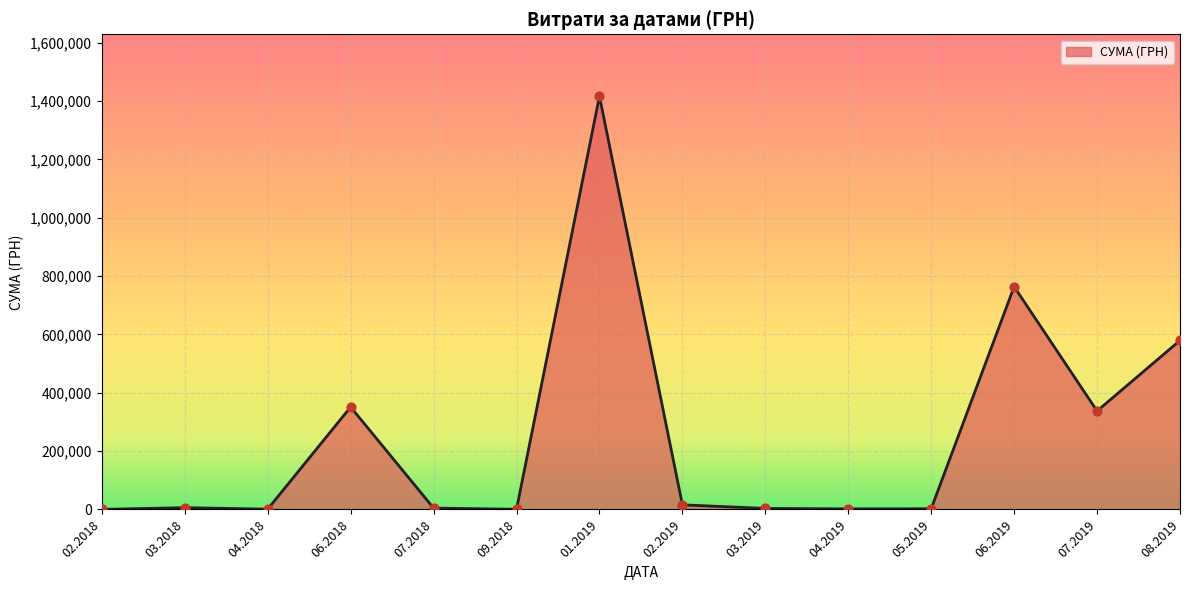

What is the difference between the maximum and minimum values?

1416139.6